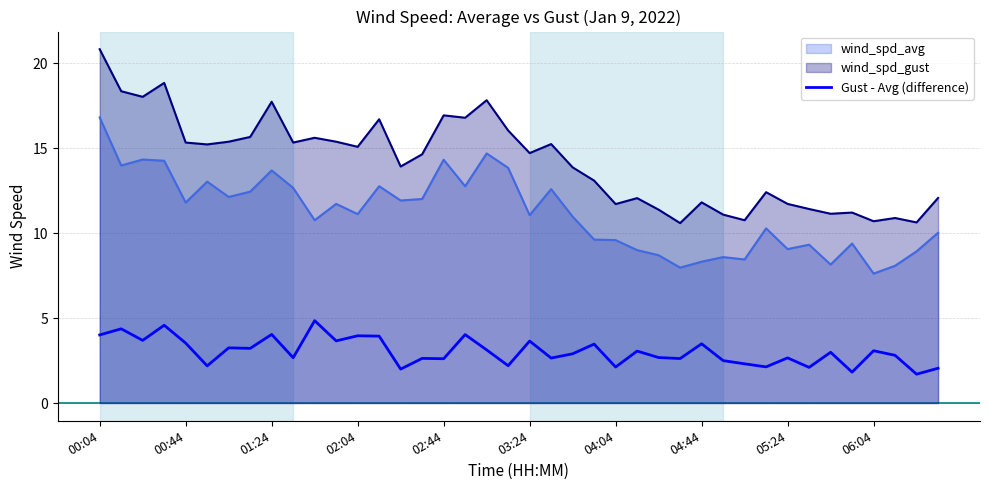

True or false: the data shows 0.8 at 14.

False